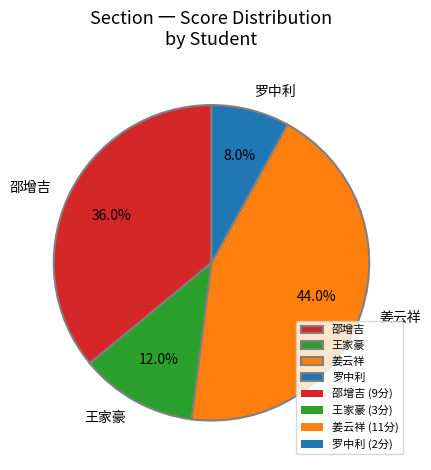

To the nearest percent, what is the difference between the largest and smallest slice percentages?

36%